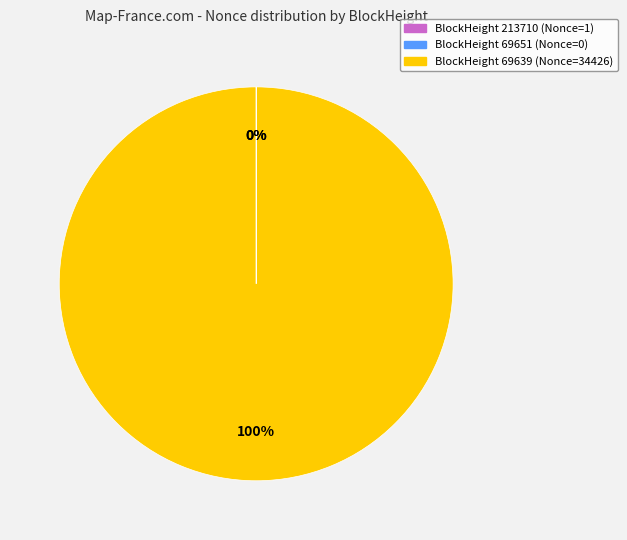

To the nearest percent, what is the combined percentage of 69651 and 69639?

100%